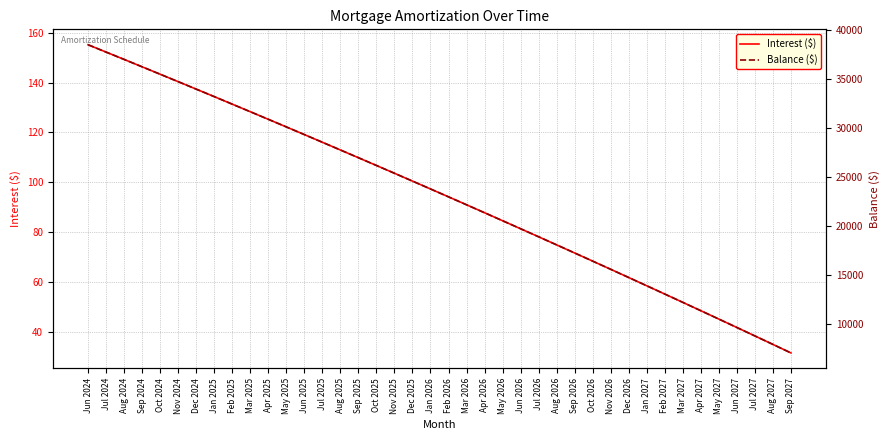

At how many categories does at least one series exceed 7761?

39